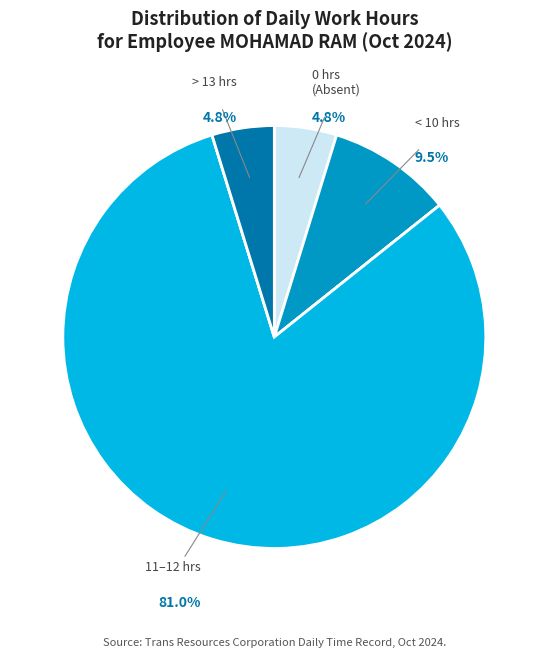

Does any single category account for the majority?

Yes